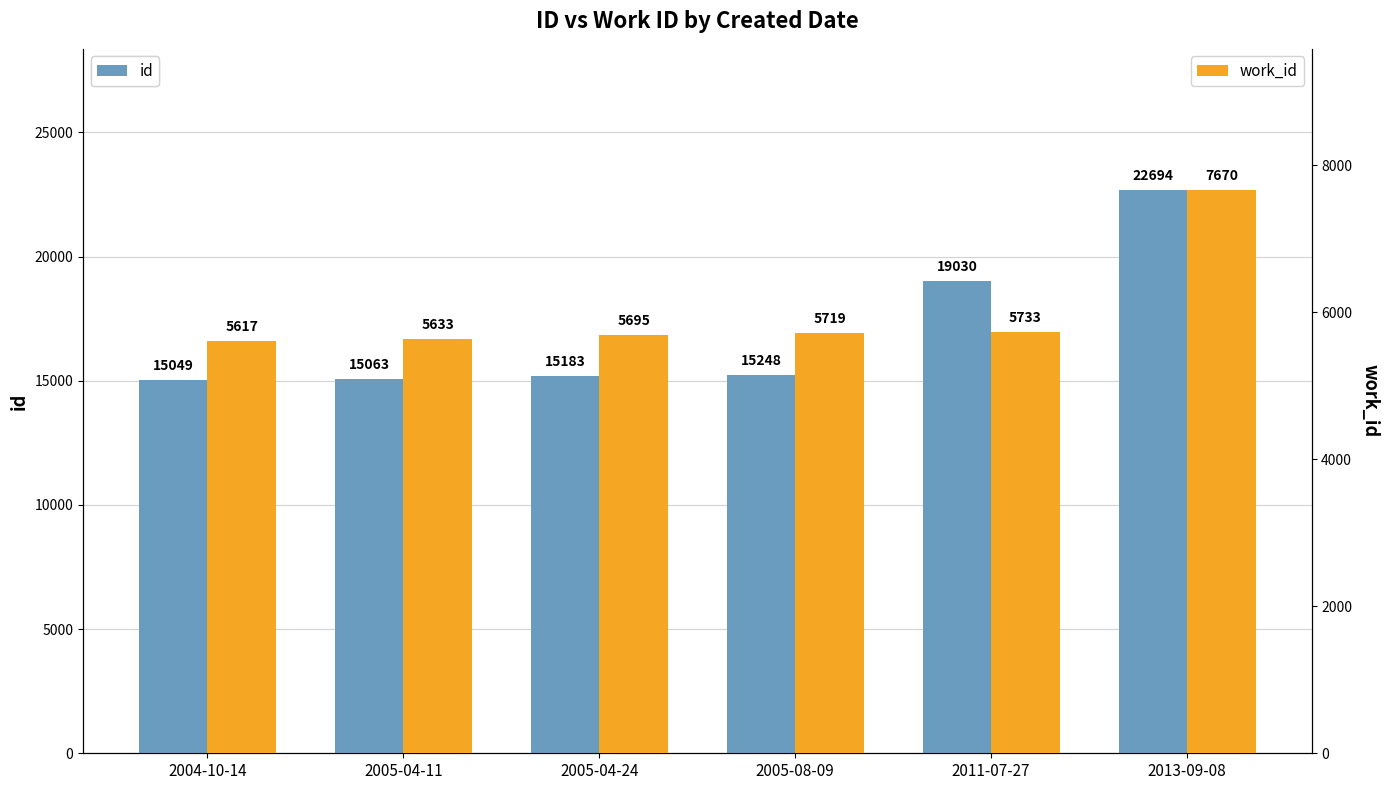

Reading left to right, what are all the values shown in this chart?

id: 15049	15063	15183	15248	19030	22694
work_id: 5617	5633	5695	5719	5733	7670